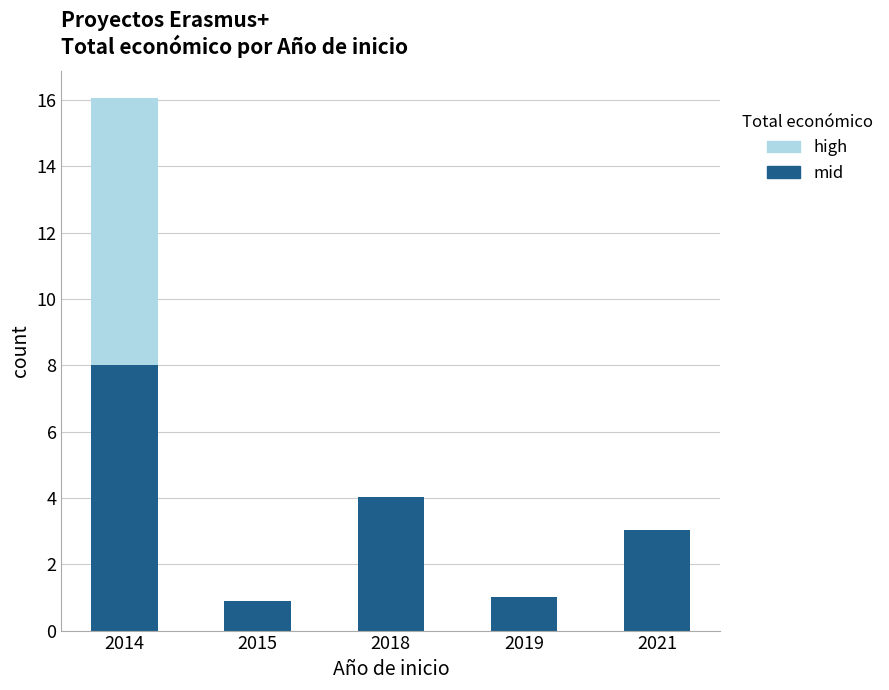

What is the maximum value for mid?

8.0